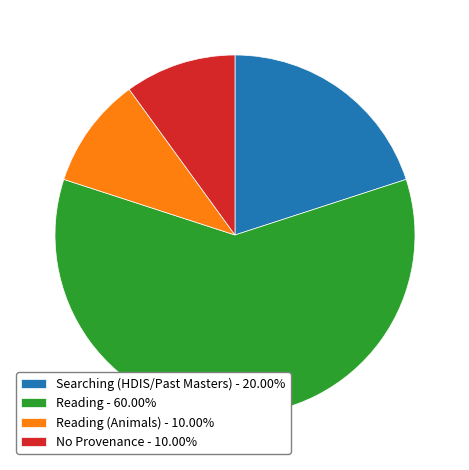

Do Reading - 60.00% and Reading (Animals) - 10.00% together represent more than half of the pie?

Yes